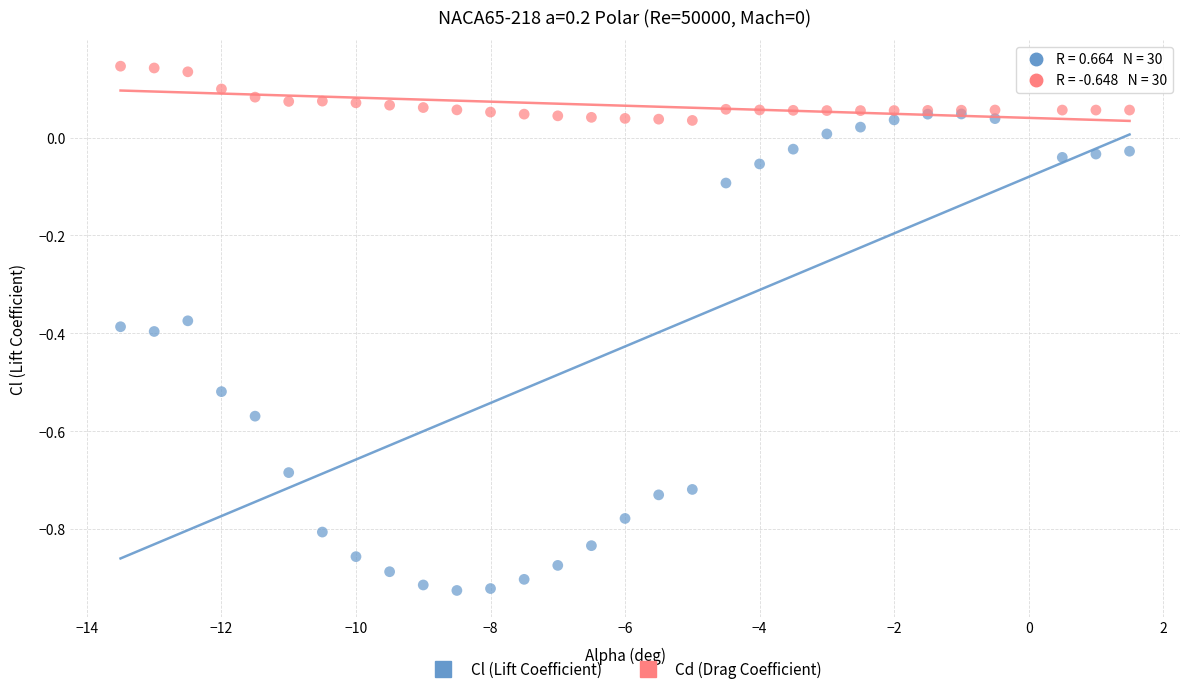

What are all the series names shown in the legend?

Cl (Lift Coefficient), Cd (Drag Coefficient)